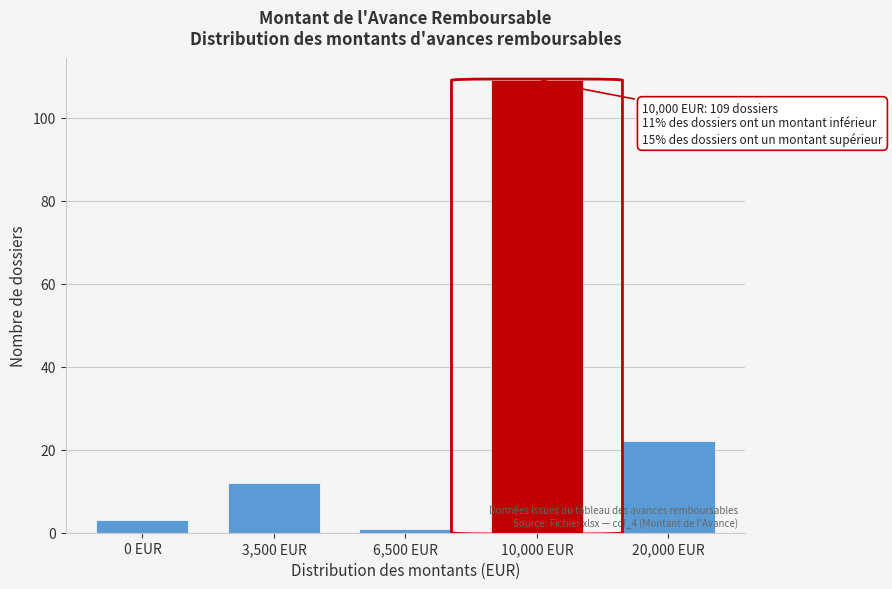

Reading right to left, what are all the values shown in this chart?

22	109	1	12	3